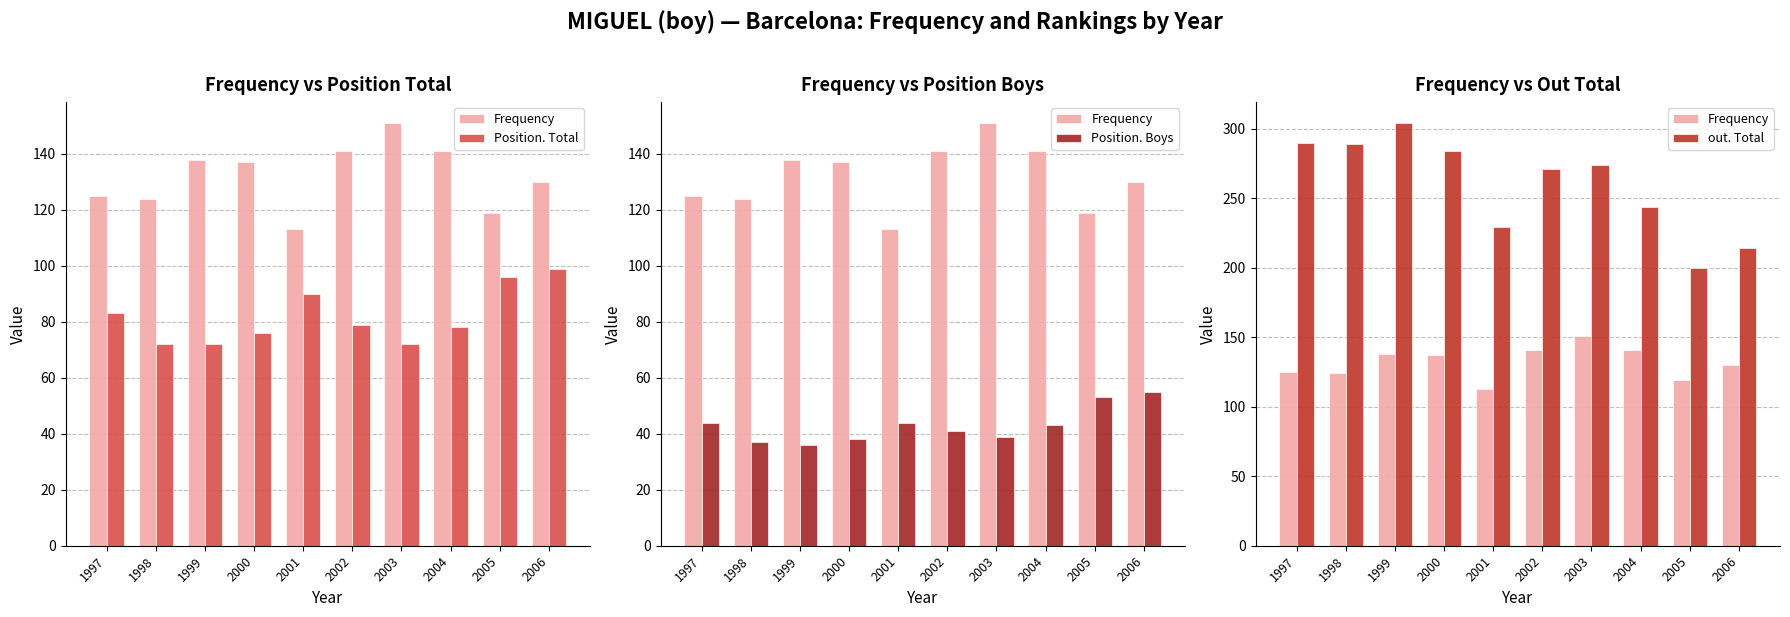

Reading right to left, what are all the values shown in this chart?

Frequency: 2006=130	2005=119	2004=141	2003=151	2002=141	2001=113	2000=137	1999=138	1998=124	1997=125
Position. Total: 2006=99	2005=96	2004=78	2003=72	2002=79	2001=90	2000=76	1999=72	1998=72	1997=83
Position. Boys: 2006=55	2005=53	2004=43	2003=39	2002=41	2001=44	2000=38	1999=36	1998=37	1997=44
out. Total: 2006=214	2005=200	2004=244	2003=274	2002=271	2001=229	2000=284	1999=304	1998=289	1997=290